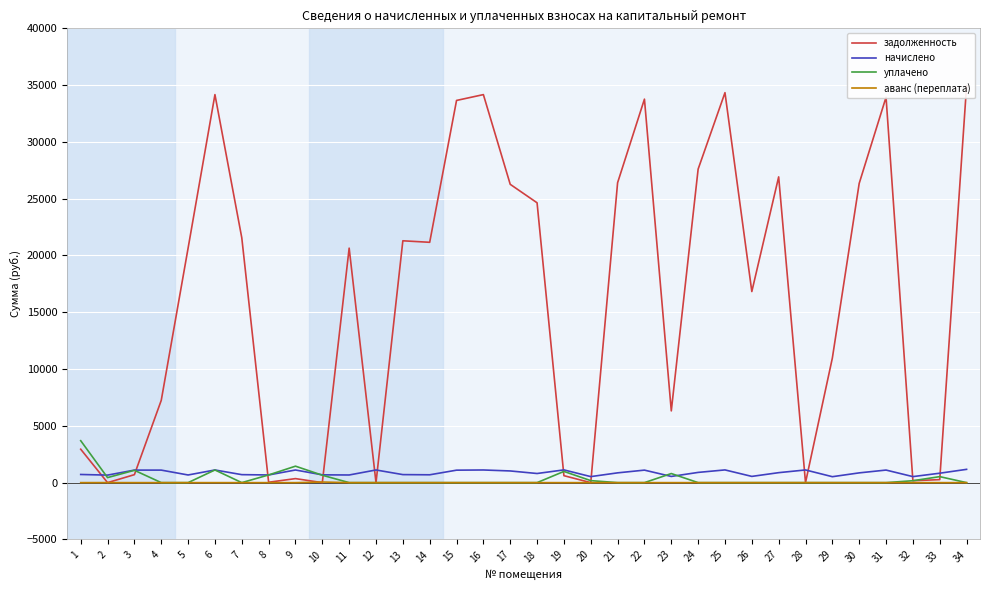

Between 19 and 12, which is larger?

19